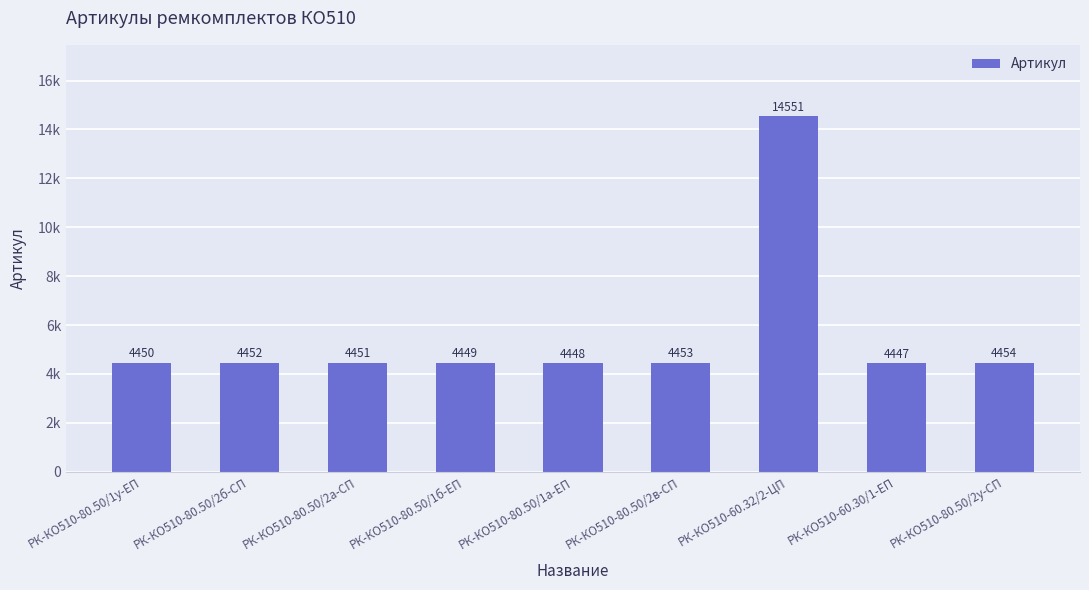

List the labels in order of value, largest first.

РК-КО510-60.32/2-ЦП, РК-КО510-80.50/2у-СП, РК-КО510-80.50/2в-СП, РК-КО510-80.50/2б-СП, РК-КО510-80.50/2а-СП, РК-КО510-80.50/1у-ЕП, РК-КО510-80.50/1б-ЕП, РК-КО510-80.50/1а-ЕП, РК-КО510-60.30/1-ЕП